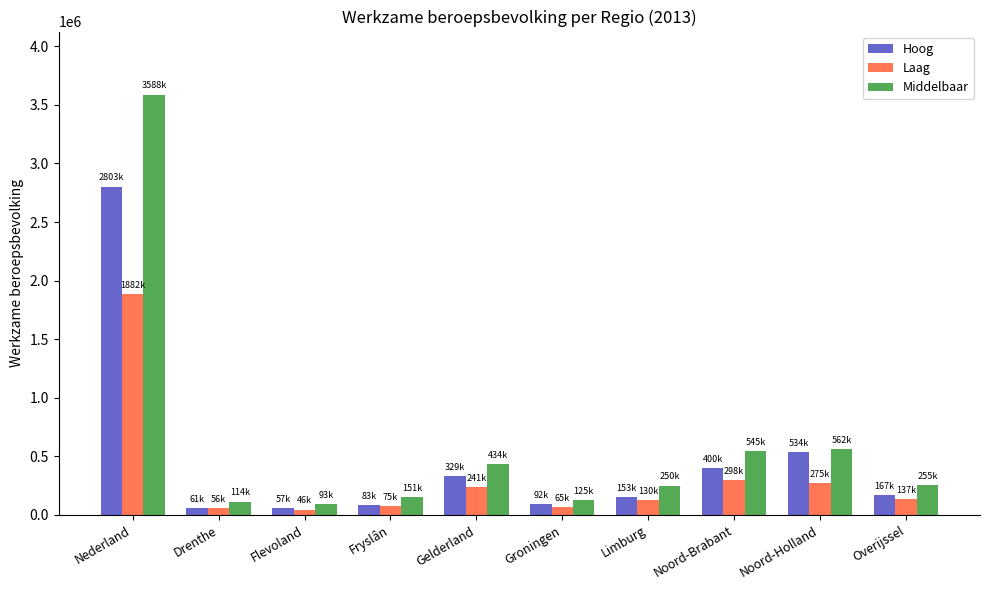

True or false: Middelbaar has a value of 257365 at Noord-Brabant.

False